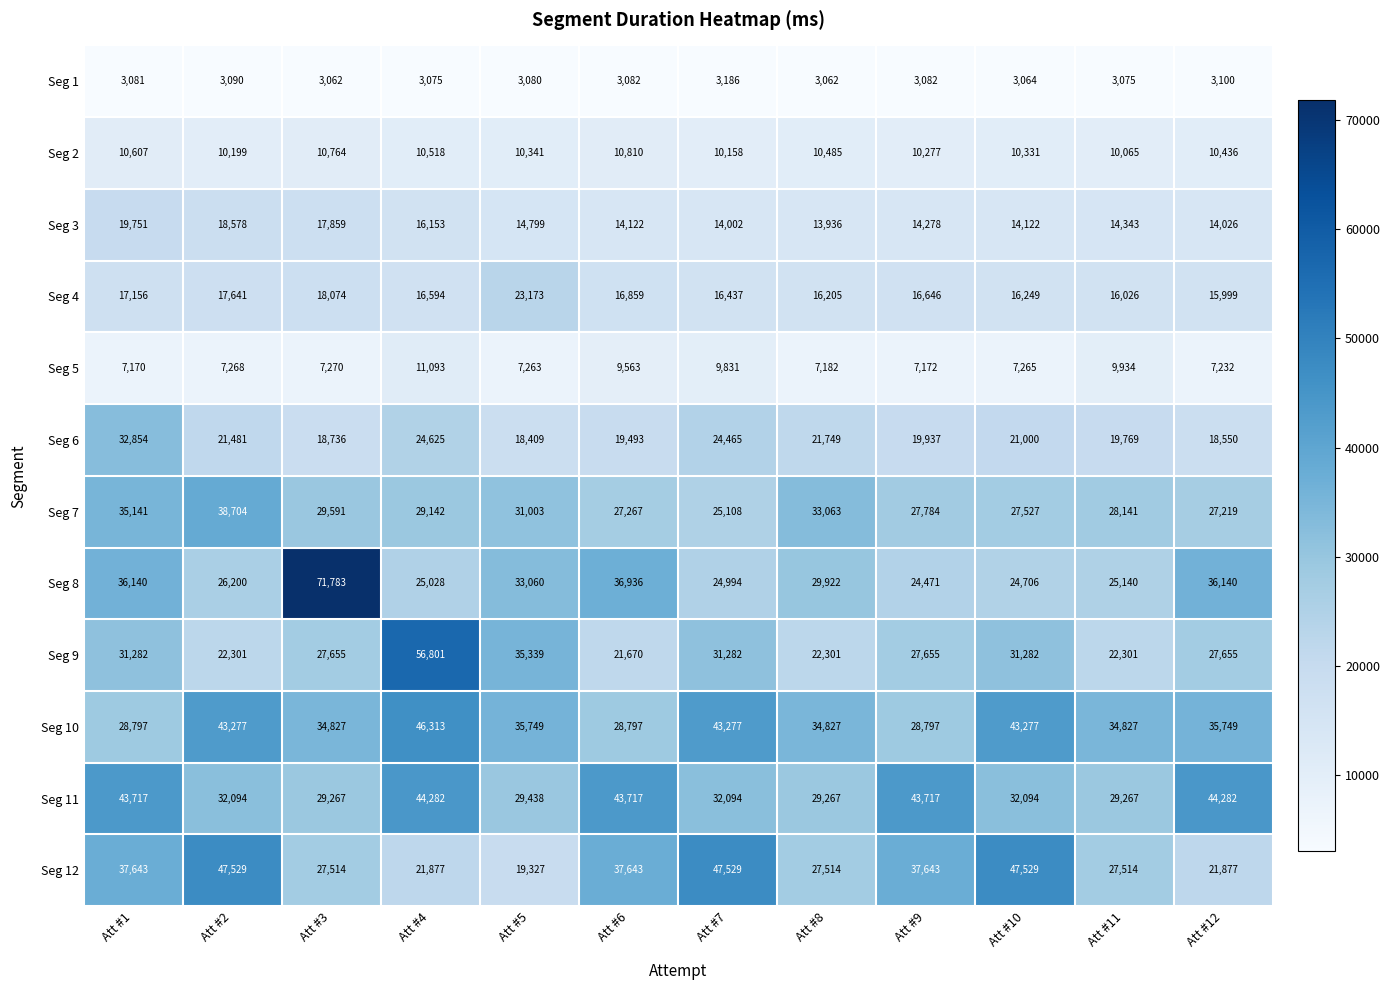

What is the minimum value shown in the chart?

3062